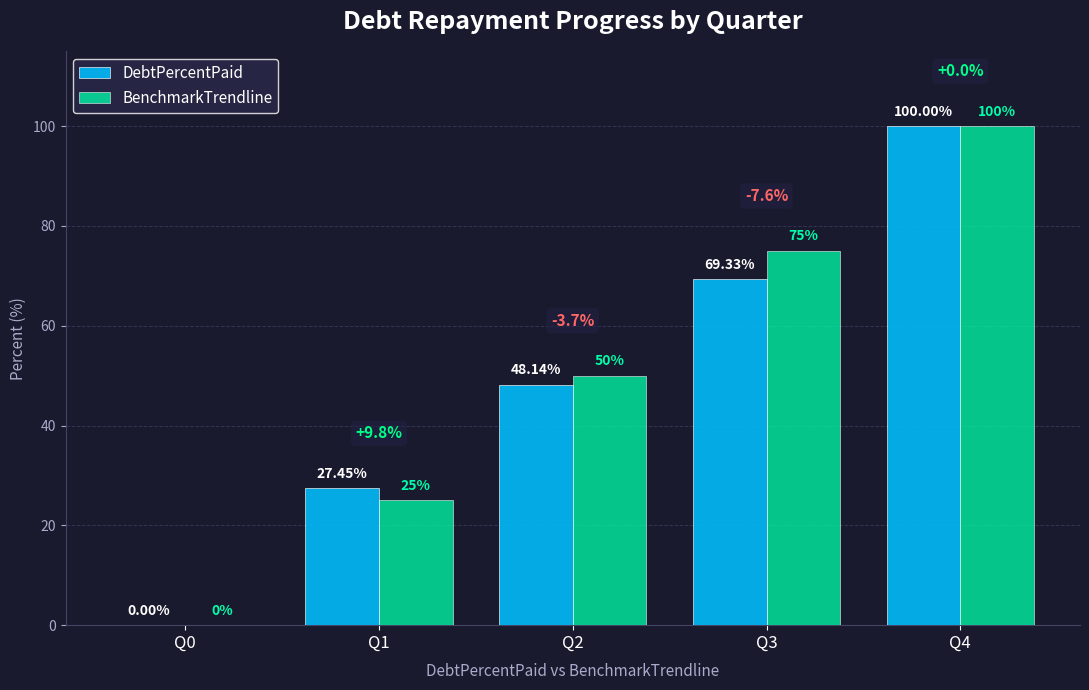

At which category is the sum across all series the highest?

Q4